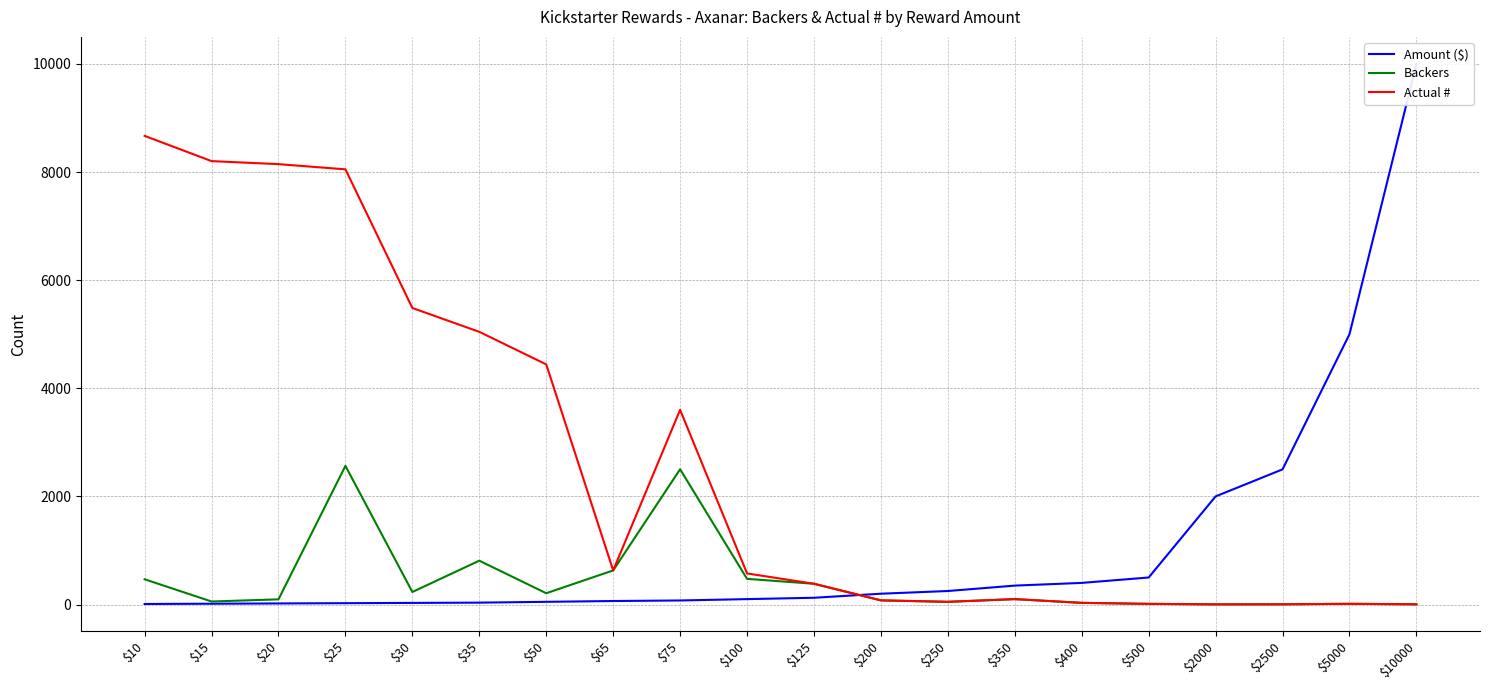

What is the difference between the Actual # values at $50 and $15?

3760